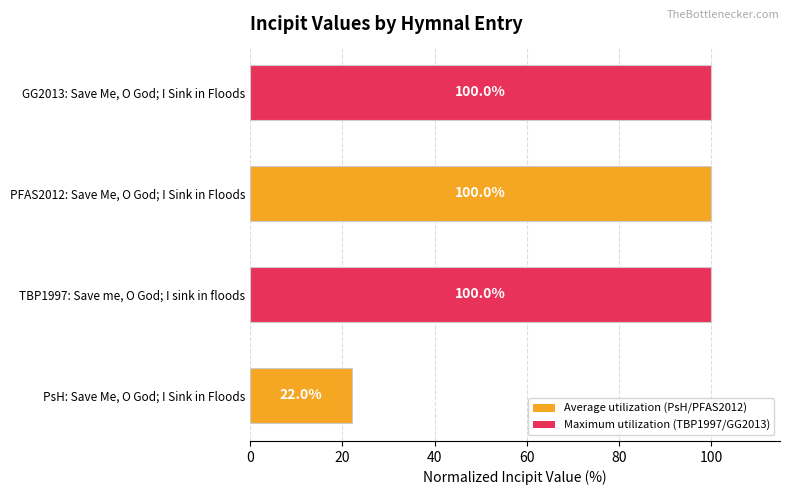

Reading bottom to top, list all the values displayed in this chart.

PsH: Save Me, O God; I Sink in Floods=22.0	TBP1997: Save me, O God; I sink in floods=100.0	PFAS2012: Save Me, O God; I Sink in Floods=100.0	GG2013: Save Me, O God; I Sink in Floods=100.0